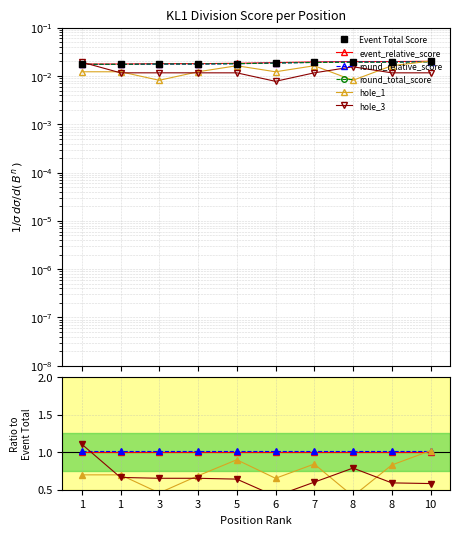

Which category has the lowest value in the hole_1 series?

8